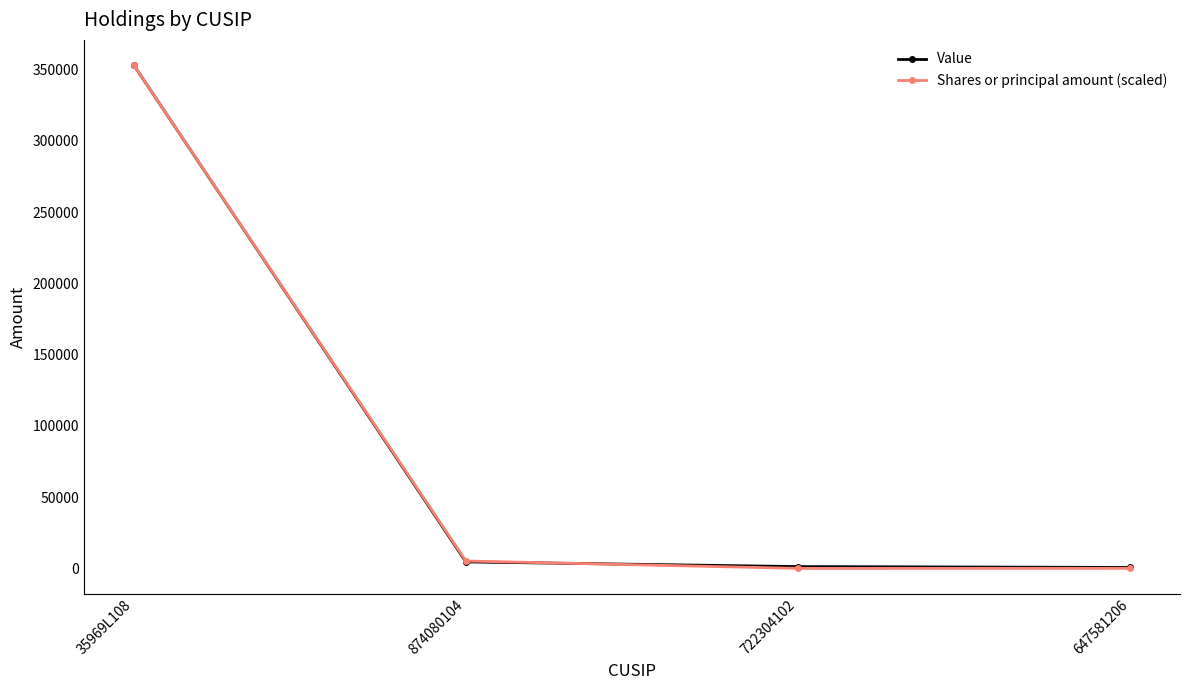

Between 647581206 and 35969L108, which is larger?

35969L108